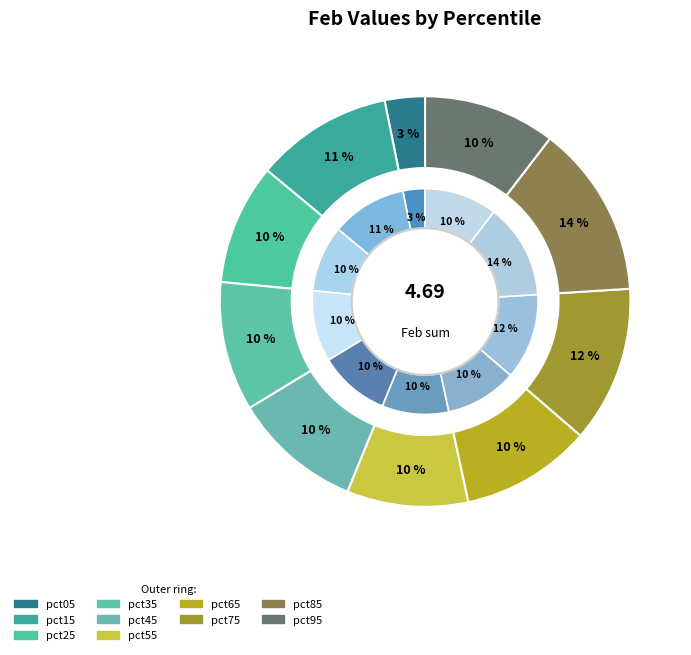

Which category has the biggest portion of the pie?

pct85